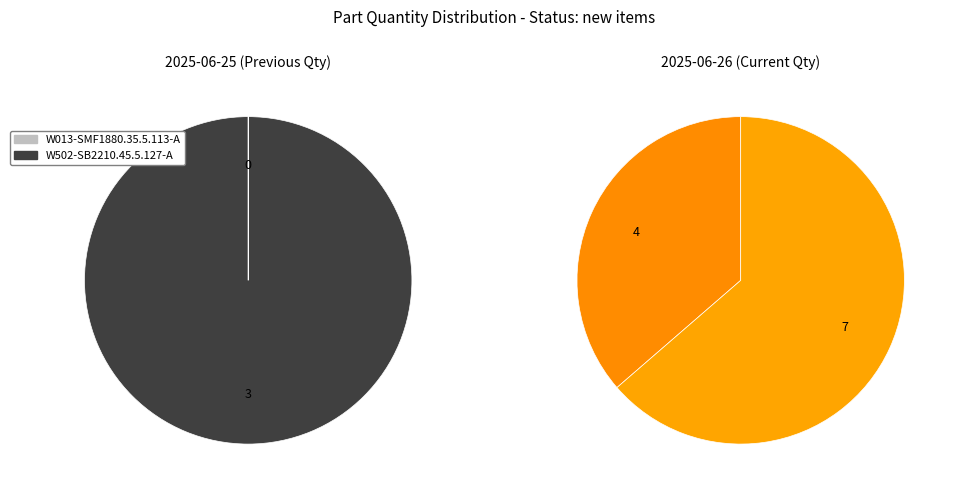

Which series changed the most between W013-SMF1880.35.5.113-A and W502-SB2210.45.5.127-A?

Previous Qty